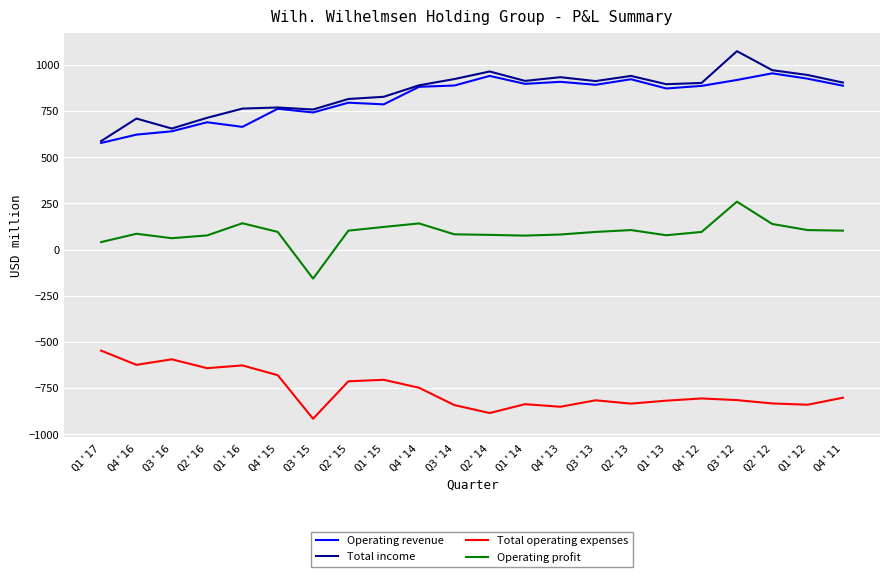

Rank the series at Q2'15 from lowest to highest value.

Total operating expenses, Operating profit, Operating revenue, Total income